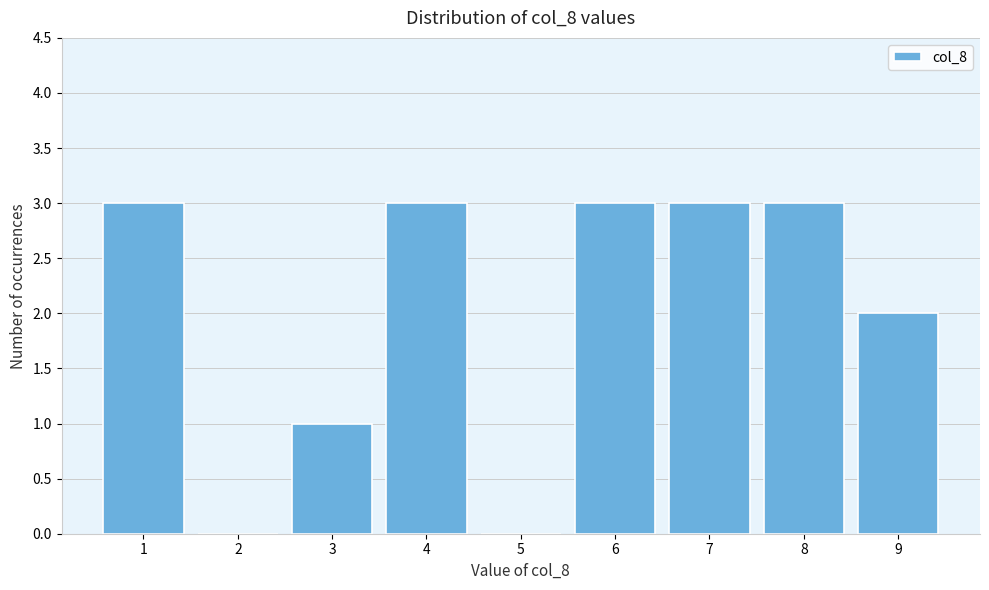

Reading left to right, transcribe all the data shown in this chart.

1=3	2=0	3=1	4=3	5=0	6=3	7=3	8=3	9=2